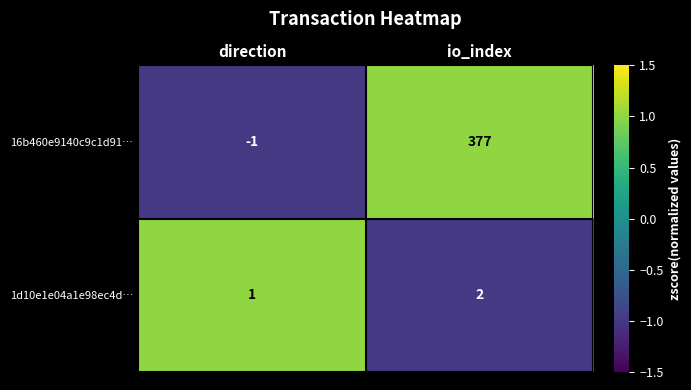

How many categories are shown in the chart?

2